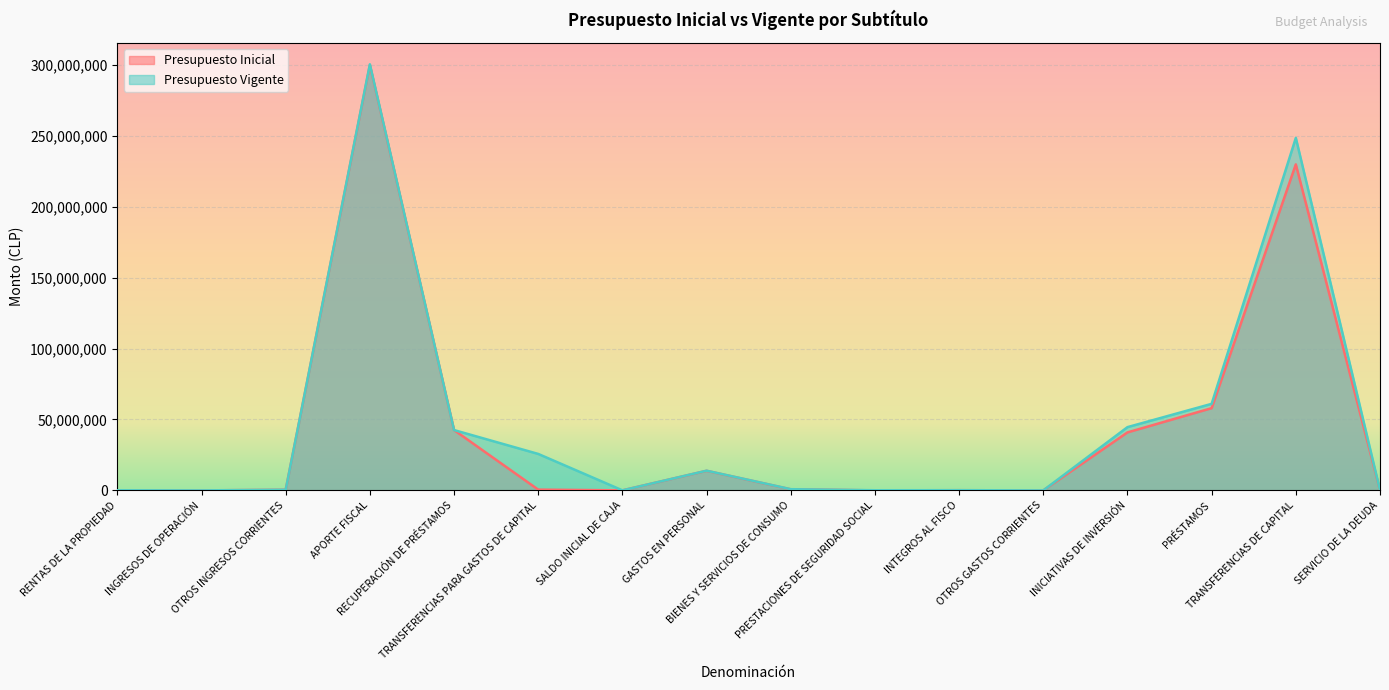

Reading left to right, extract all data points from this chart.

Presupuesto Inicial: 82482	20	428090	299969767	42543578	528960	20715	13816321	764563	0	138063	0	40895295	58000939	229958421	10
Presupuesto Vigente: 82482	20	450616	300520125	42543578	25705301	20715	13887766	837821	93638	138063	10	44610581	61045939	248604168	104851